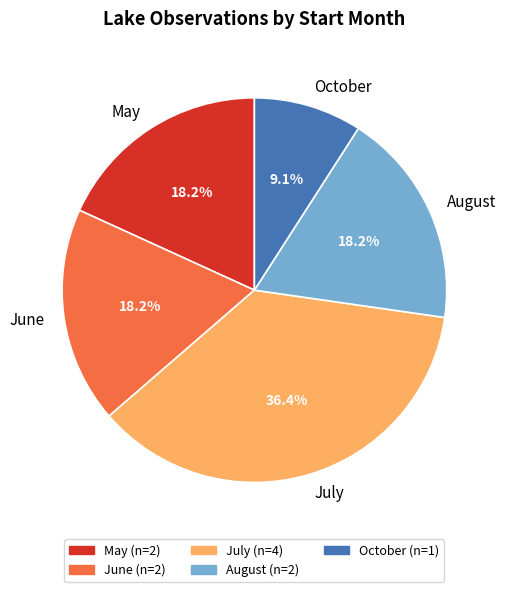

What is the ratio of the value at May to the value at August?

1.0